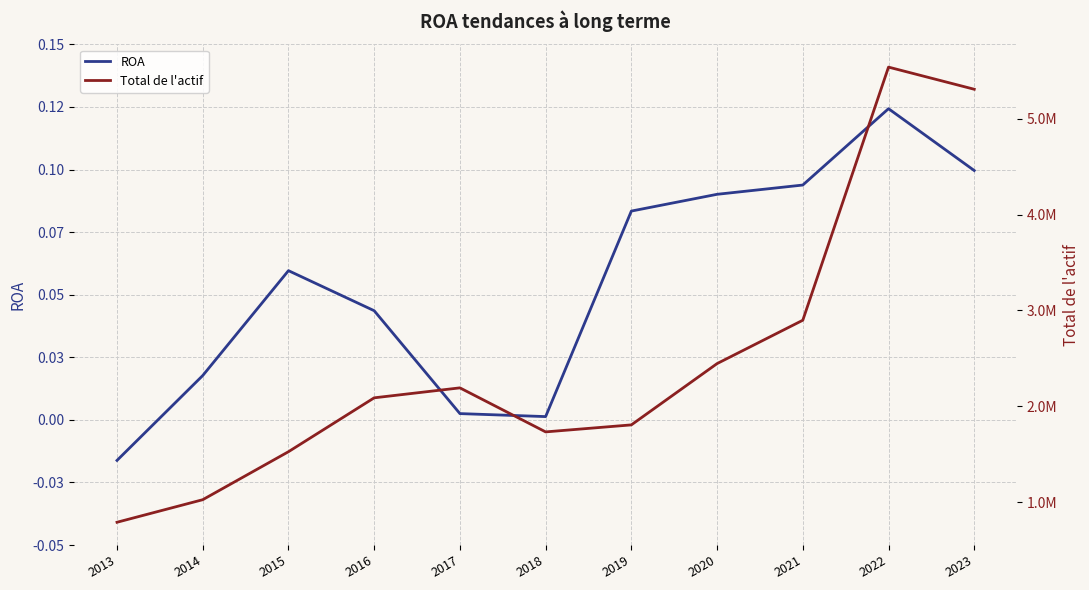

True or false: ROA and Total de l'actif intersect in this chart.

False